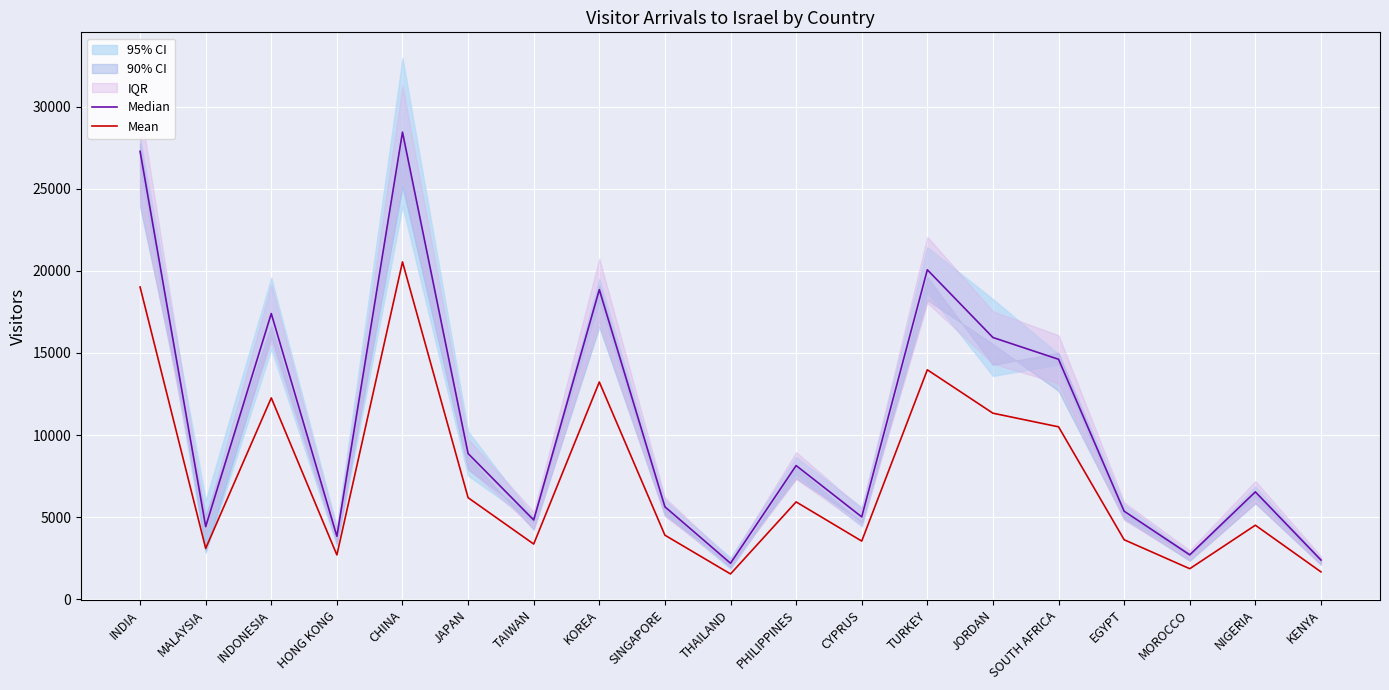

List the series in order of their peak value, lowest first.

Mean, Median